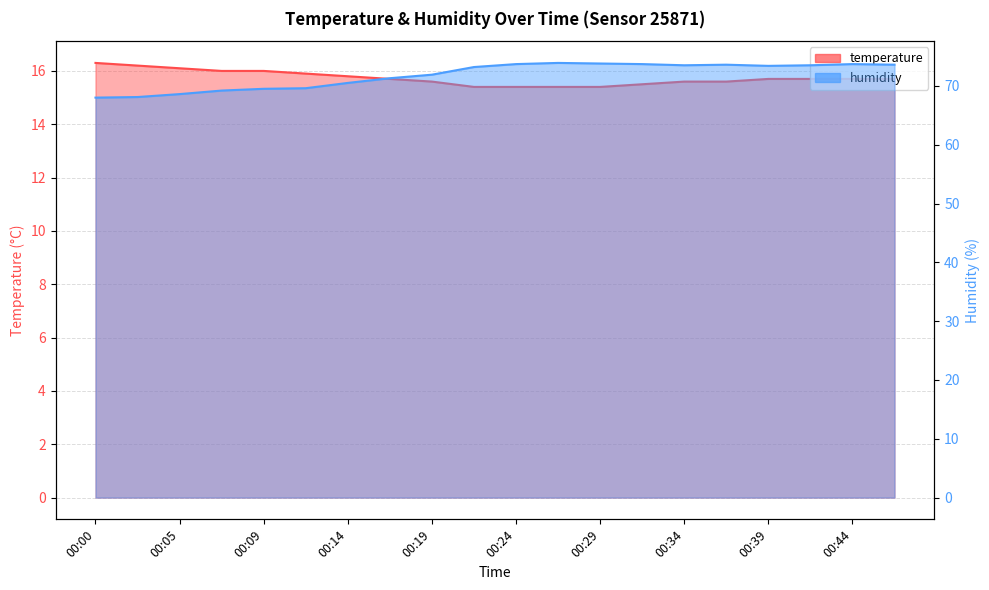

Reading left to right, list all the values displayed in this chart.

temperature: 00:00=16.3	00:02=16.2	00:05=16.1	00:07=16.0	00:09=16.0	00:12=15.9	00:14=15.8	00:17=15.7	00:19=15.6	00:22=15.4	00:24=15.4	00:27=15.4	00:29=15.4	00:31=15.5	00:34=15.6	00:36=15.6	00:39=15.7	00:41=15.7	00:44=15.7	00:46=15.7
humidity: 00:00=68.0	00:02=68.1	00:05=68.6	00:07=69.2	00:09=69.5	00:12=69.6	00:14=70.5	00:17=71.3	00:19=71.9	00:22=73.2	00:24=73.7	00:27=73.9	00:29=73.8	00:31=73.7	00:34=73.5	00:36=73.6	00:39=73.4	00:41=73.5	00:44=73.7	00:46=73.6